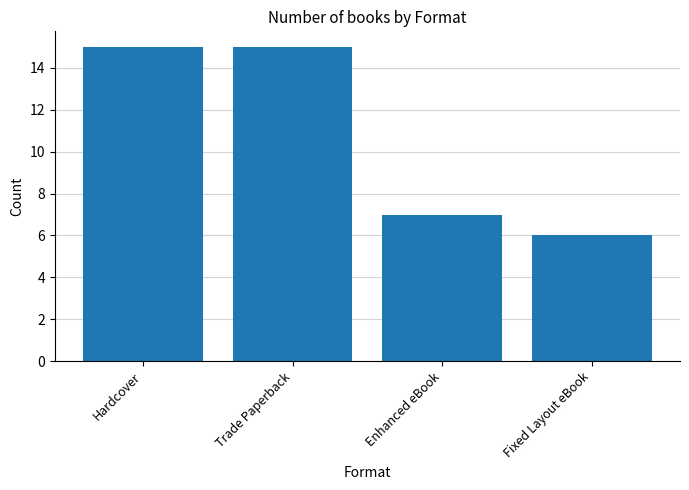

The chart shows a value of 27 at Hardcover. True or false?

False